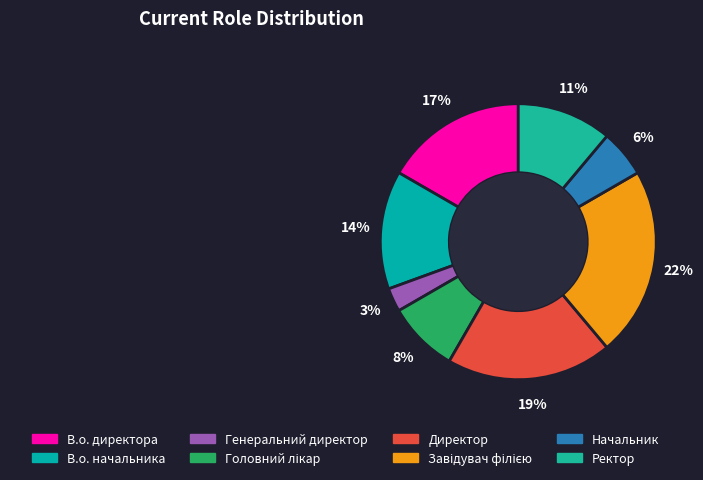

To the nearest percent, what is the difference between the Завідувач філією and Ректор slice percentages?

11%